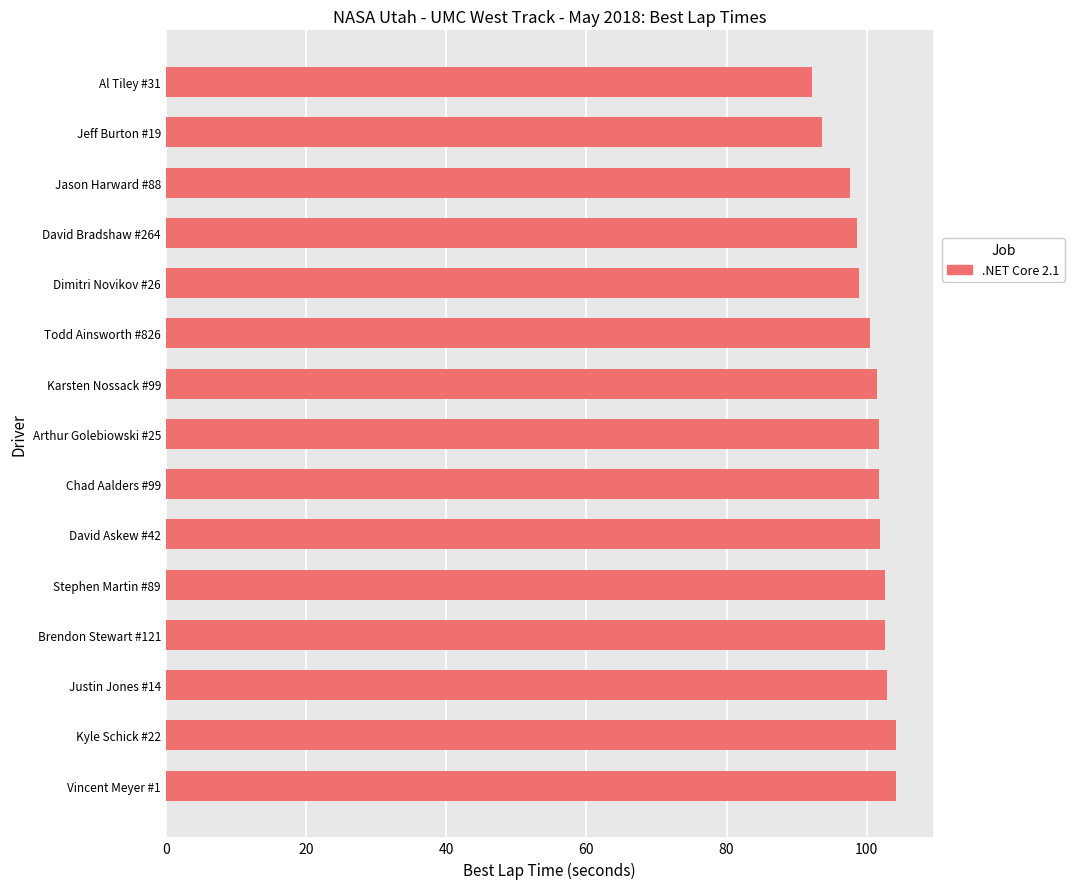

True or false: the data shows 143.8 at Stephen Martin #89.

False